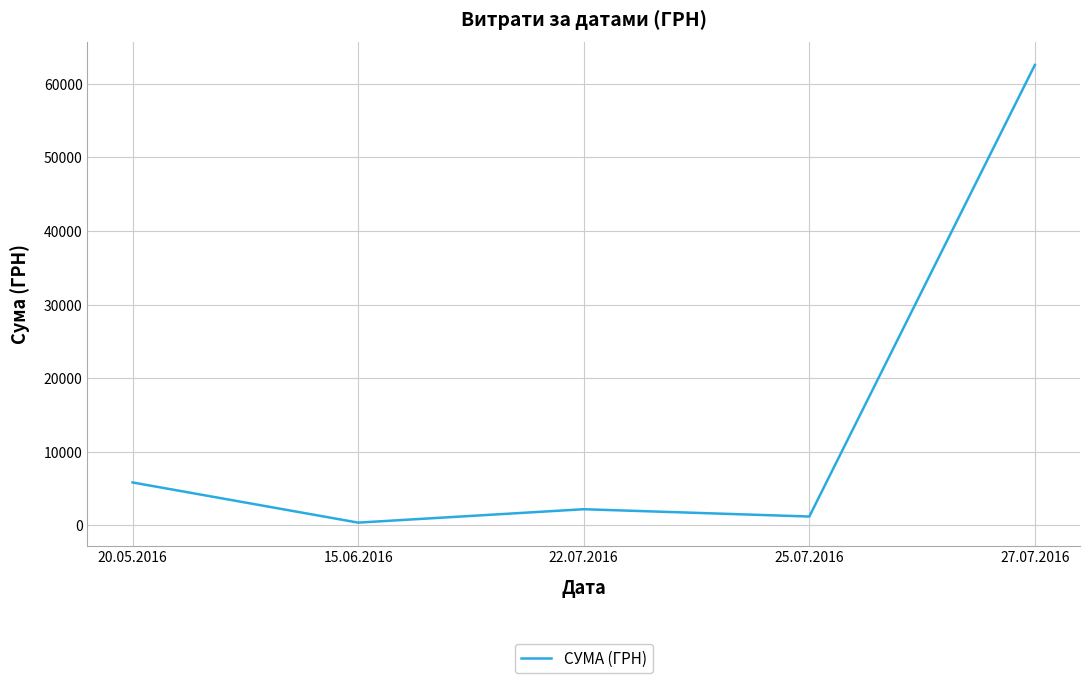

How many interior local valleys (lower than both neighbors) does the data have?

2